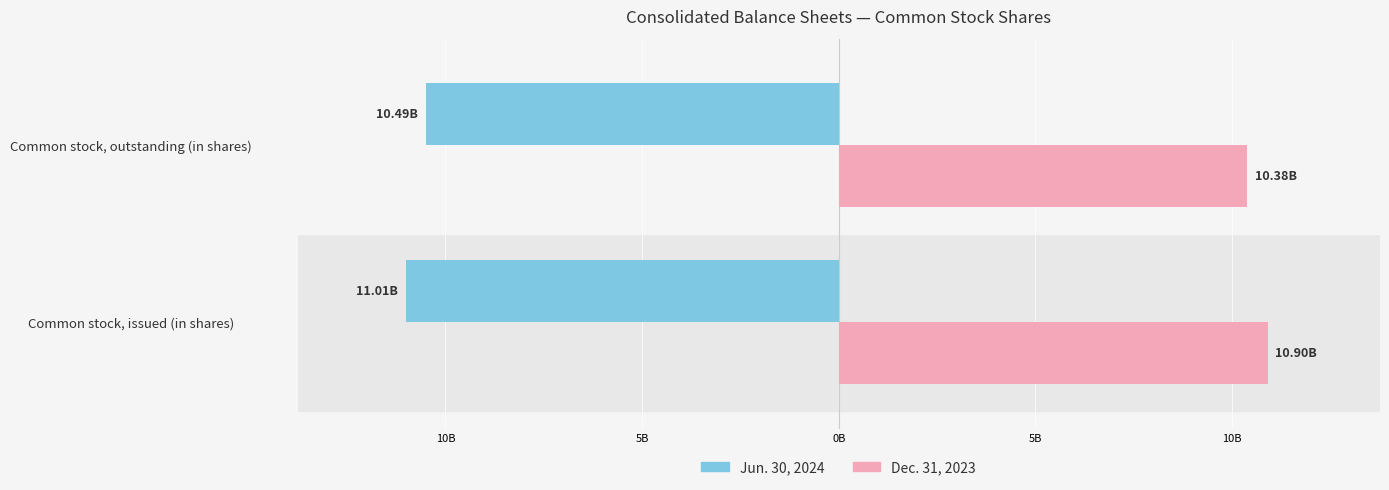

What are all the series names shown in the legend?

Jun. 30, 2024, Dec. 31, 2023